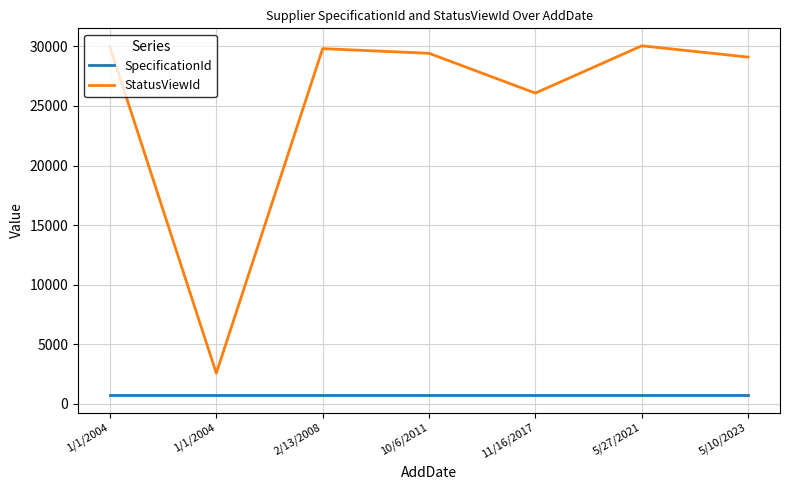

True or false: SpecificationId has more than 2 interior local peaks.

False